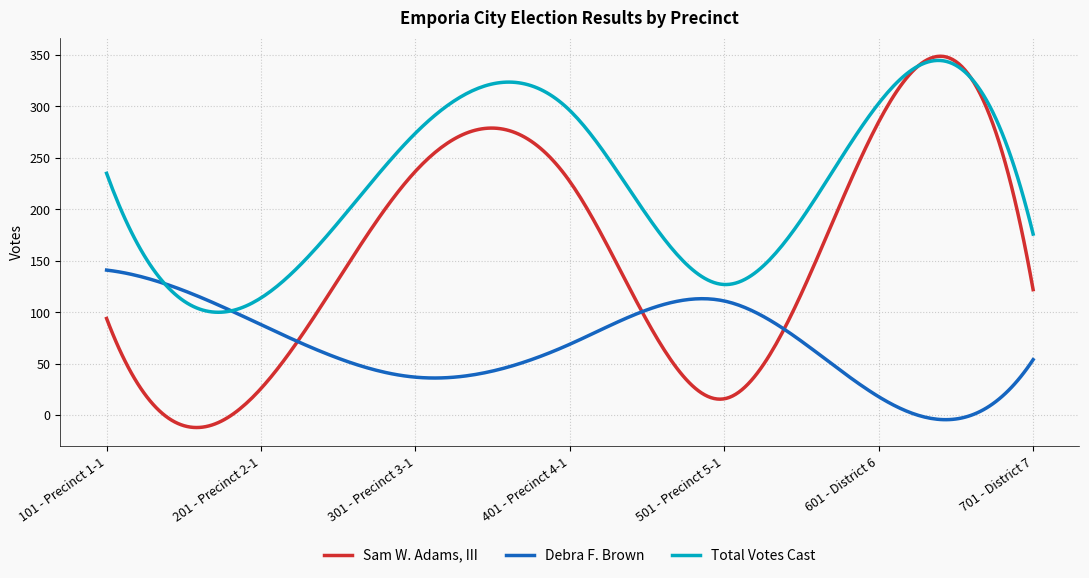

How many series are shown in this chart?

3